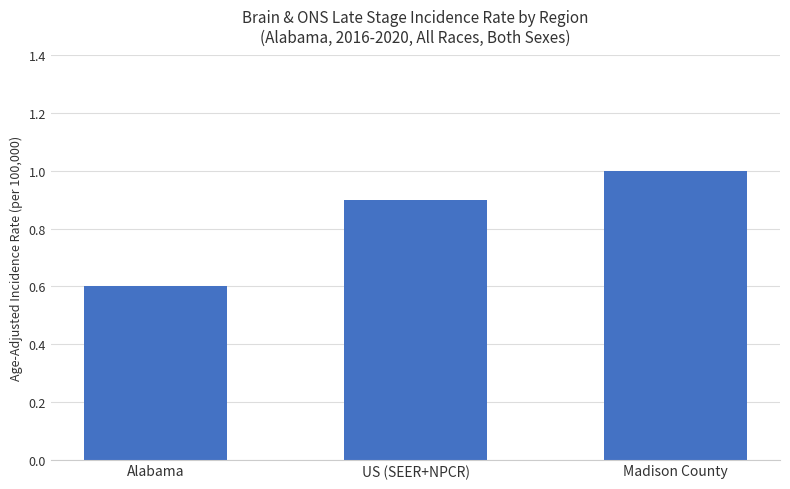

Between Madison County and US (SEER+NPCR), which is larger?

Madison County